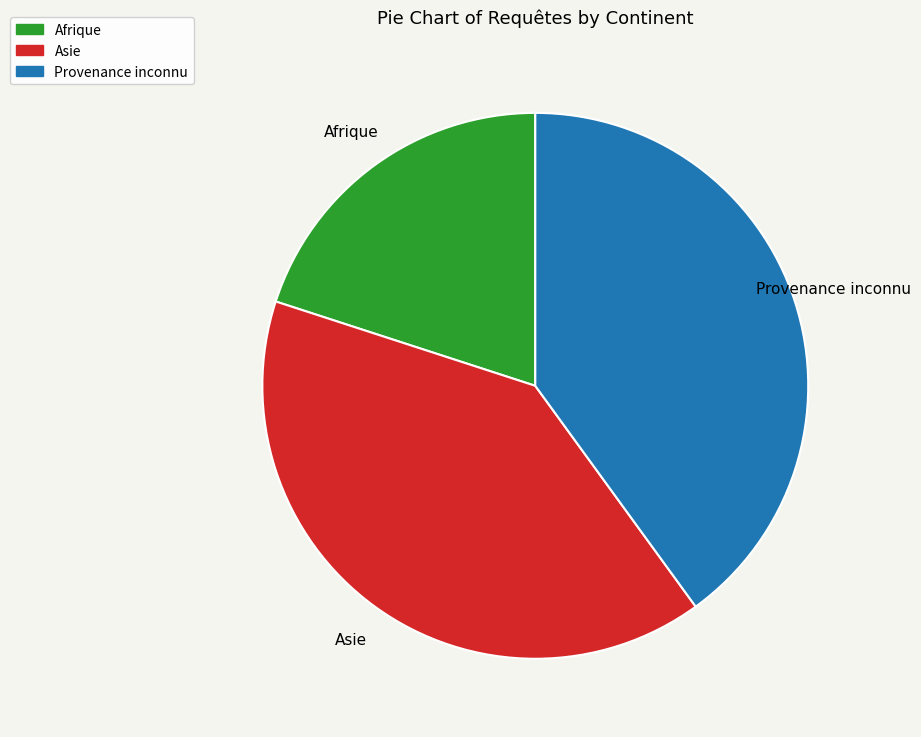

Does any single category account for the majority?

No